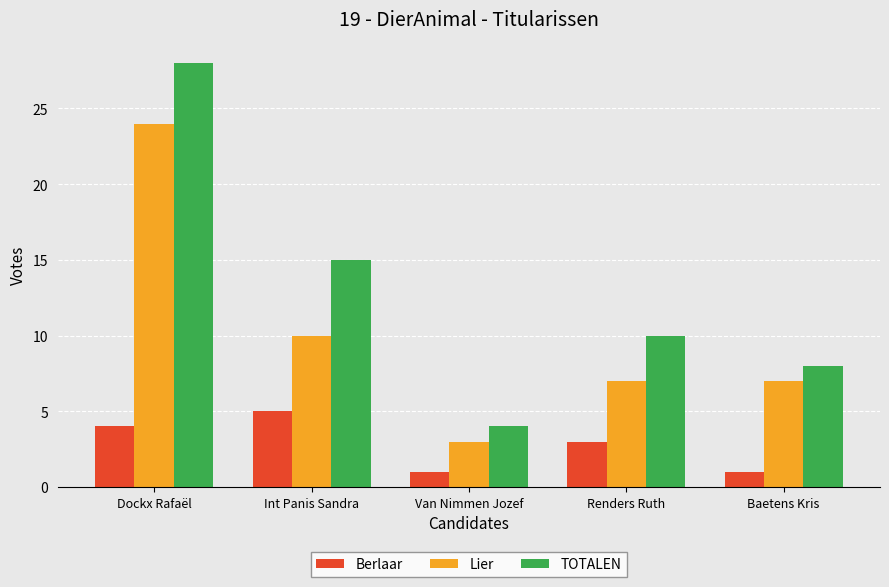

Rank the series at Int Panis Sandra from highest to lowest value.

TOTALEN, Lier, Berlaar